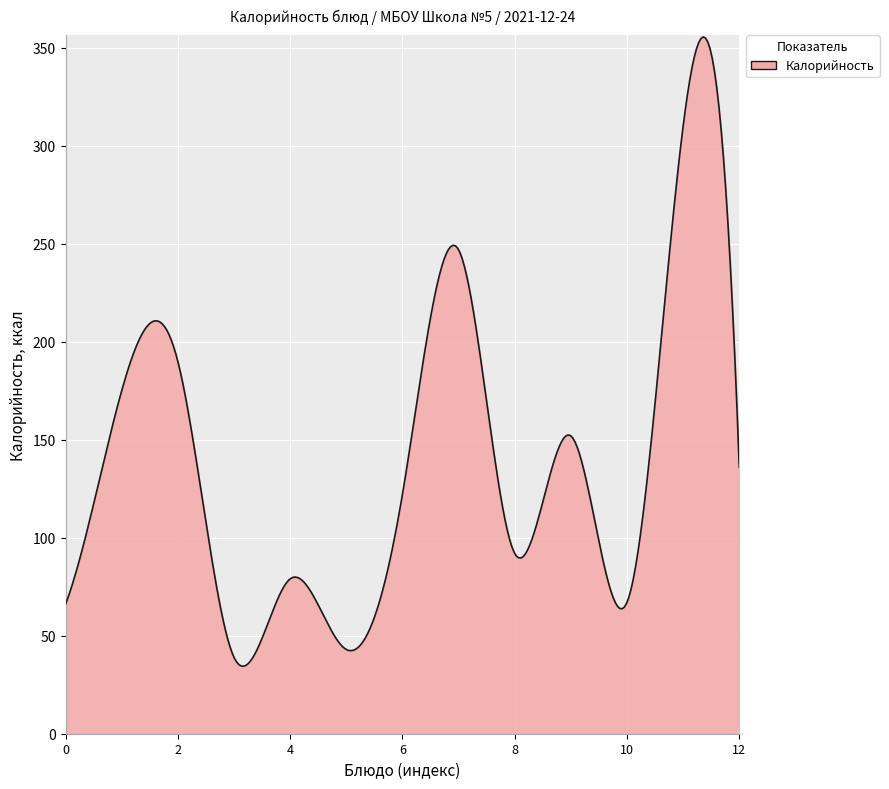

What is the average value?

140.5